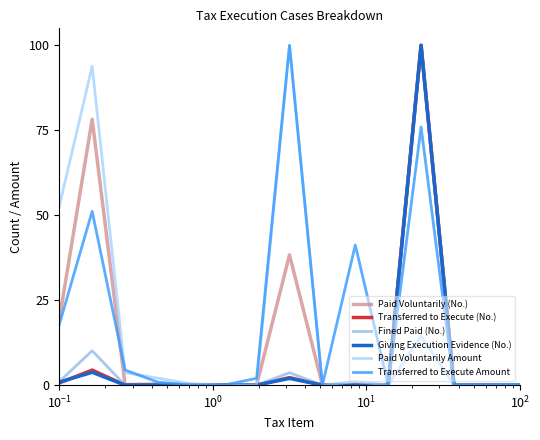

What is the greatest value displayed?

100.0